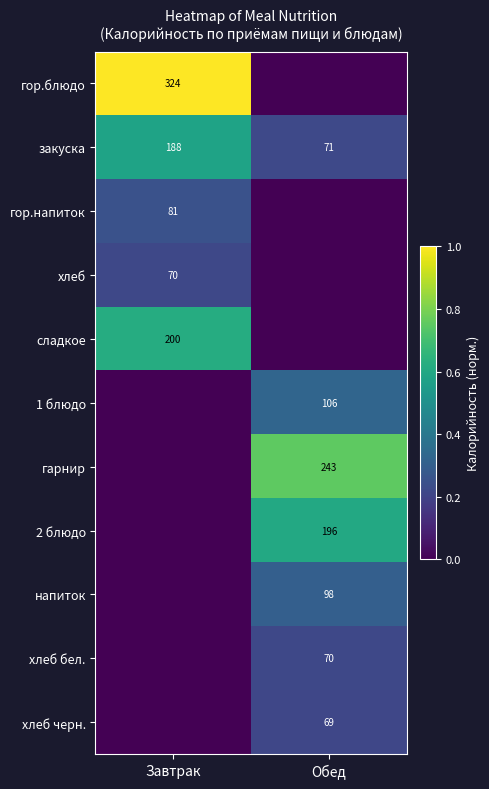

Is it true that 2 блюдо equals 196 at Обед?

True